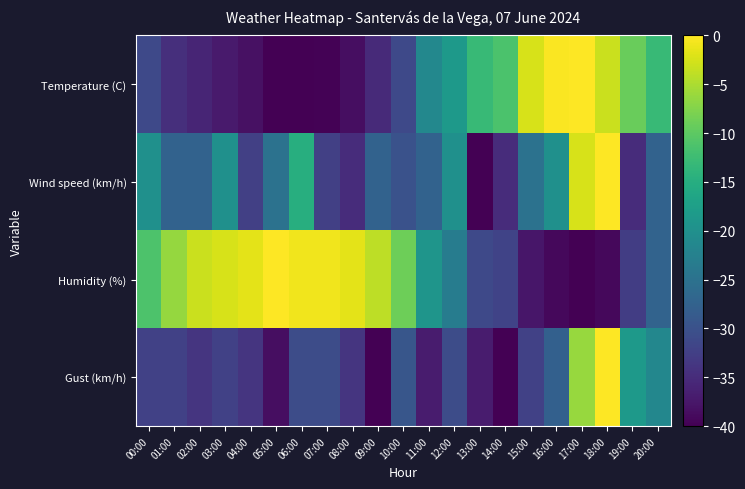

Reading left to right, transcribe all the data shown in this chart.

Temperature (C): 00:00=-31.1	01:00=-34.7	02:00=-35.9	03:00=-37.0	04:00=-38.2	05:00=-40.0	06:00=-40.0	07:00=-39.7	08:00=-38.5	09:00=-35.3	10:00=-31.1	11:00=-21.3	12:00=-18.4	13:00=-13.0	14:00=-11.3	15:00=-2.4	16:00=-0.3	17:00=0.0	18:00=-3.3	19:00=-9.2	20:00=-13.0
Wind speed (km/h): 00:00=-20.0	01:00=-27.5	02:00=-27.5	03:00=-20.0	04:00=-32.5	05:00=-25.0	06:00=-15.0	07:00=-32.5	08:00=-35.0	09:00=-27.5	10:00=-30.0	11:00=-27.5	12:00=-20.0	13:00=-40.0	14:00=-35.0	15:00=-25.0	16:00=-20.0	17:00=-2.5	18:00=0.0	19:00=-35.0	20:00=-27.5
Humidity (%): 00:00=-11.2	01:00=-6.4	02:00=-3.2	03:00=-2.4	04:00=-1.6	05:00=0.0	06:00=-0.8	07:00=-0.8	08:00=-1.6	09:00=-4.0	10:00=-8.8	11:00=-19.2	12:00=-23.2	13:00=-31.2	14:00=-32.0	15:00=-37.6	16:00=-39.2	17:00=-40.0	18:00=-39.2	19:00=-32.8	20:00=-27.2
Gust (km/h): 00:00=-32.3	01:00=-32.3	02:00=-33.8	03:00=-32.3	04:00=-33.8	05:00=-38.5	06:00=-30.8	07:00=-30.8	08:00=-33.8	09:00=-40.0	10:00=-29.2	11:00=-36.9	12:00=-30.8	13:00=-36.9	14:00=-40.0	15:00=-32.3	16:00=-27.7	17:00=-6.2	18:00=0.0	19:00=-18.5	20:00=-21.5